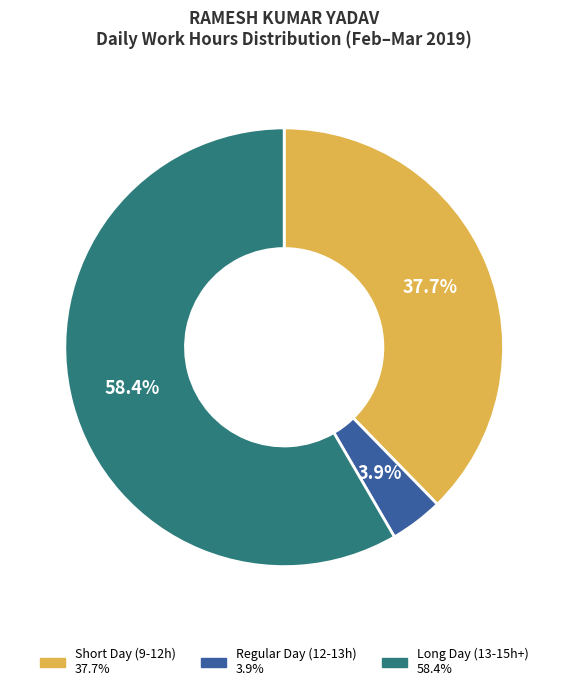

Is there any slice that represents more than half of the pie?

Yes